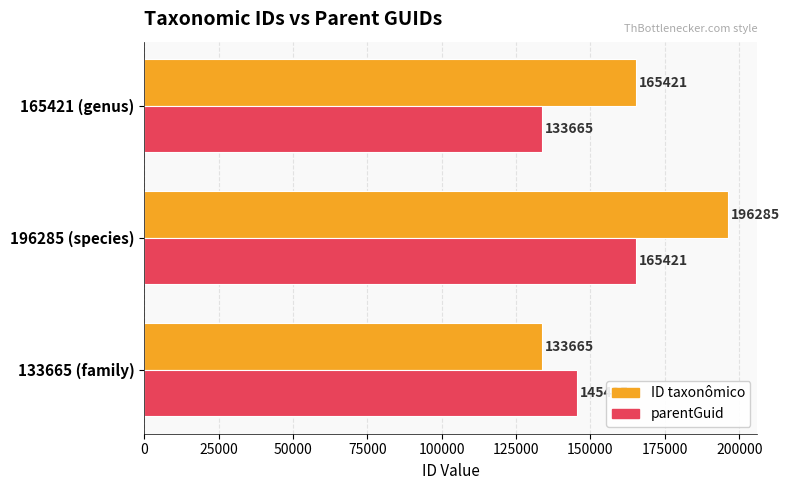

The ID taxonômico series shows 196285 at 196285 (species). True or false?

True